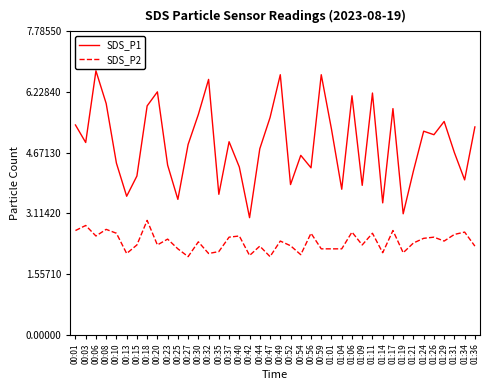

Which series has the largest range (max minus min)?

SDS_P1